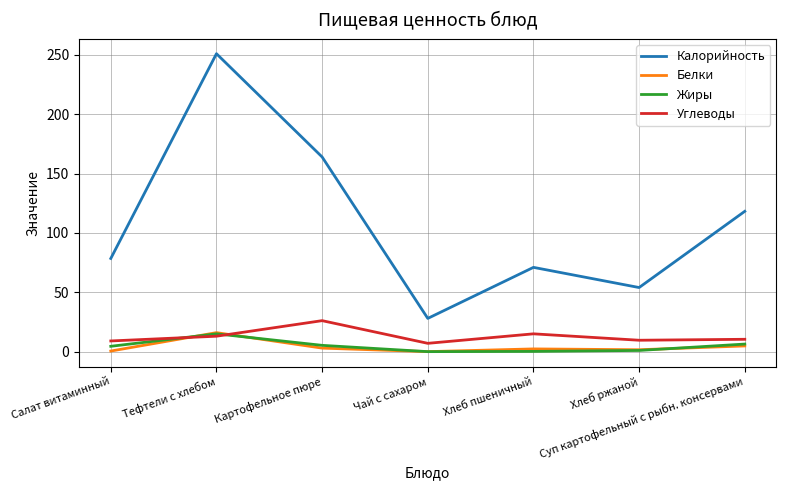

The value of Углеводы at Картофельное пюре is 15.8. True or false?

False